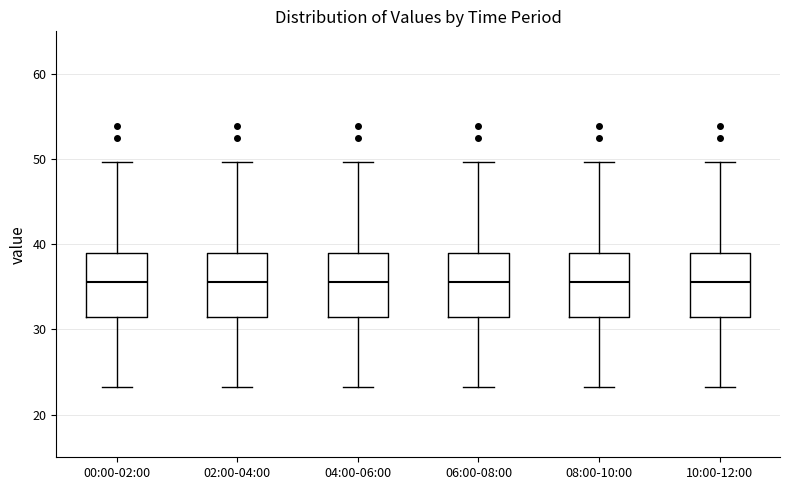

Where does the upper whisker of the box for 04:00-06:00 end on the y-axis? The values are not printed on the chart, so give them approximately, as read against the axis.

50